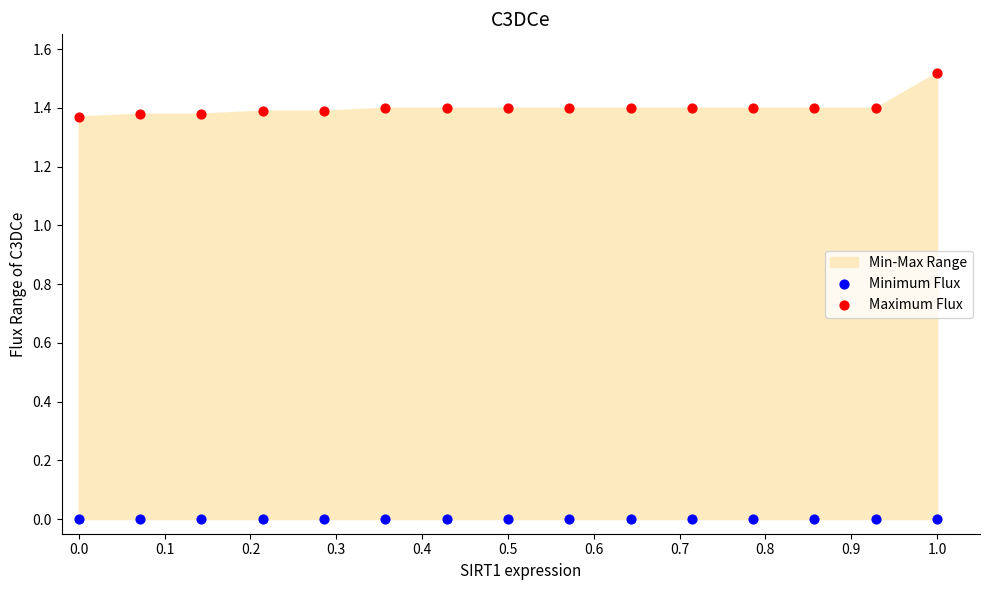

Which series contains the highest Y value?

Maximum Flux